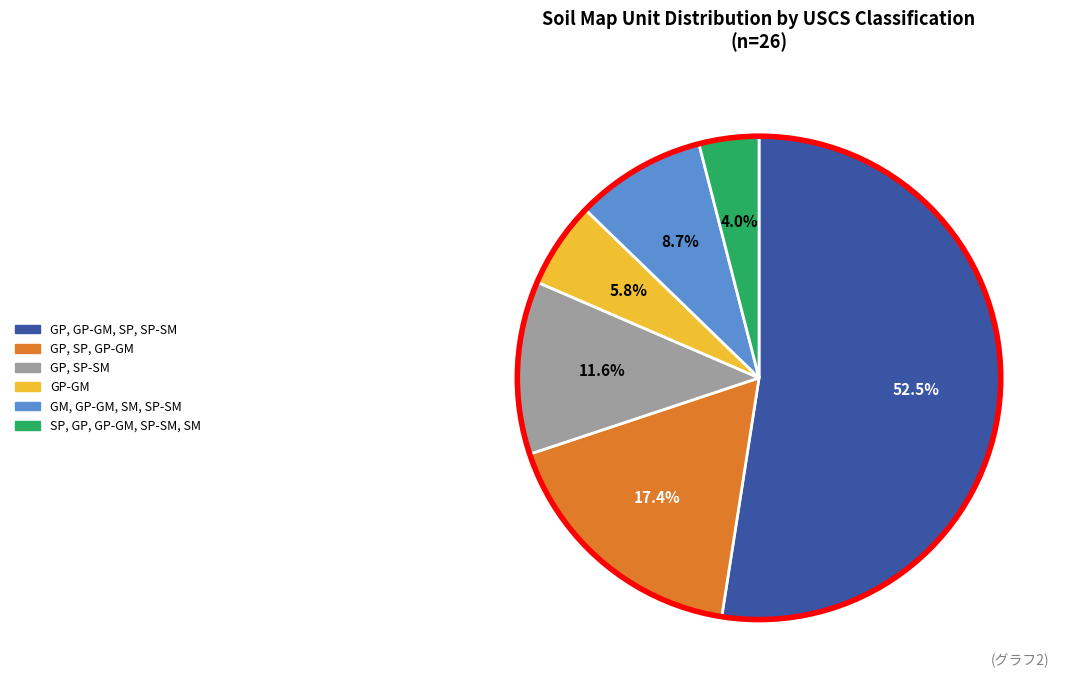

Is there a majority slice in this chart?

Yes